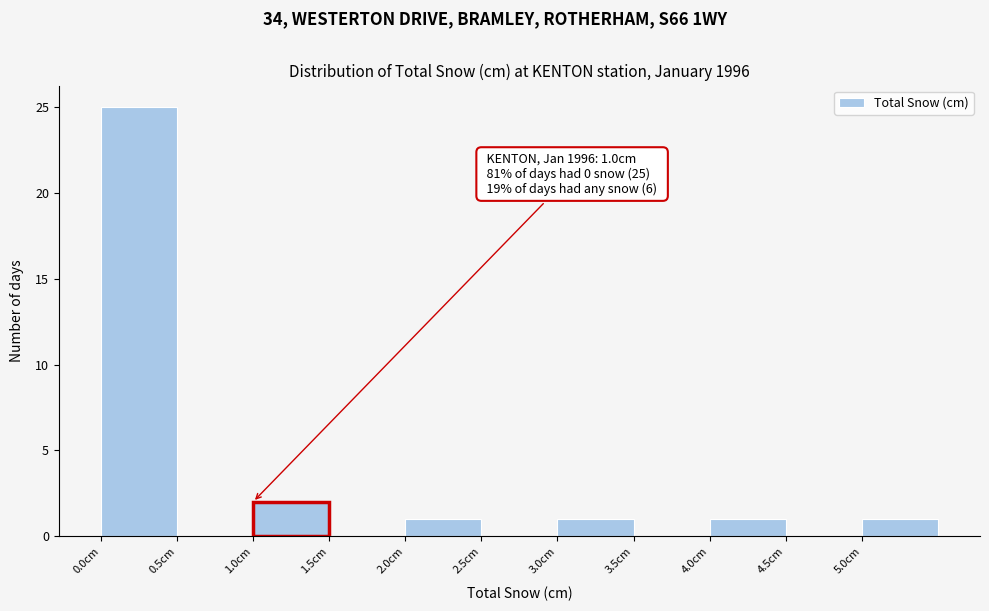

Which range on the x-axis has the tallest bar?

0.0 to 0.5